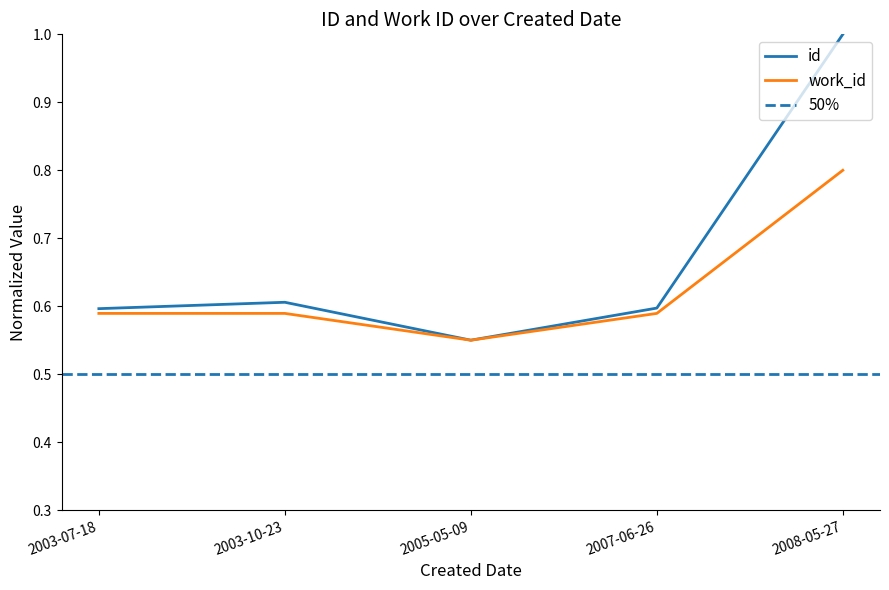

Does the chart display data point markers on the line(s)?

No